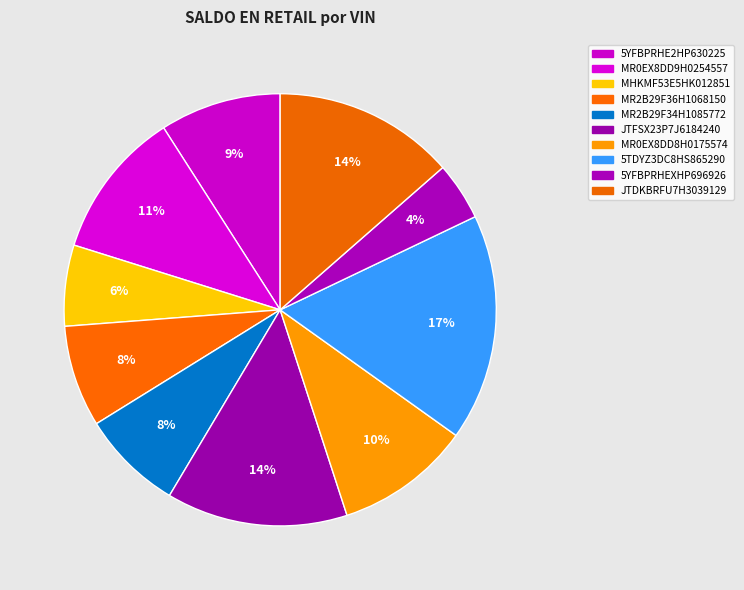

To the nearest percent, what portion does 5YFBPRHE2HP630225 represent?

9%